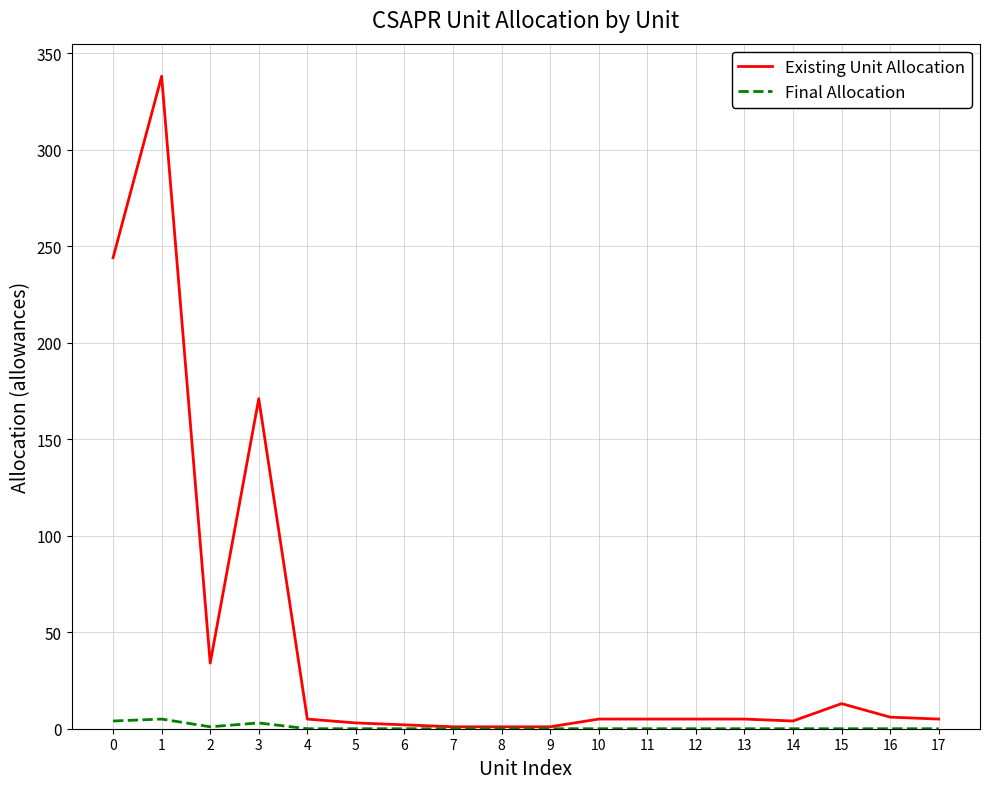

Which category has the highest value across all series?

1